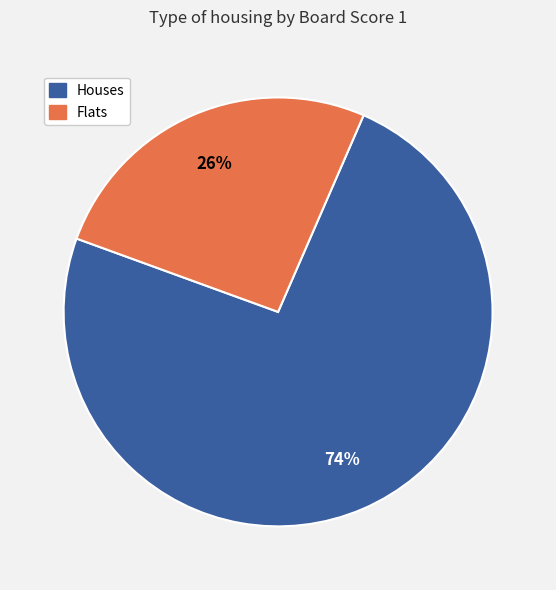

Does any single category account for the majority?

Yes